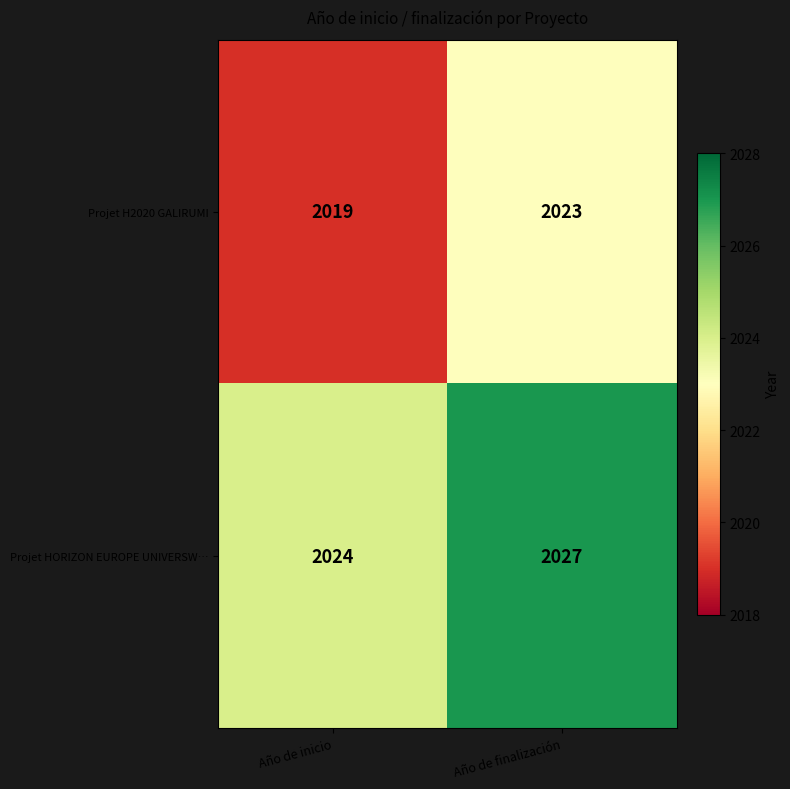

What is the sum of the Projet H2020 GALIRUMI values at Año de inicio and Año de finalización?

4042